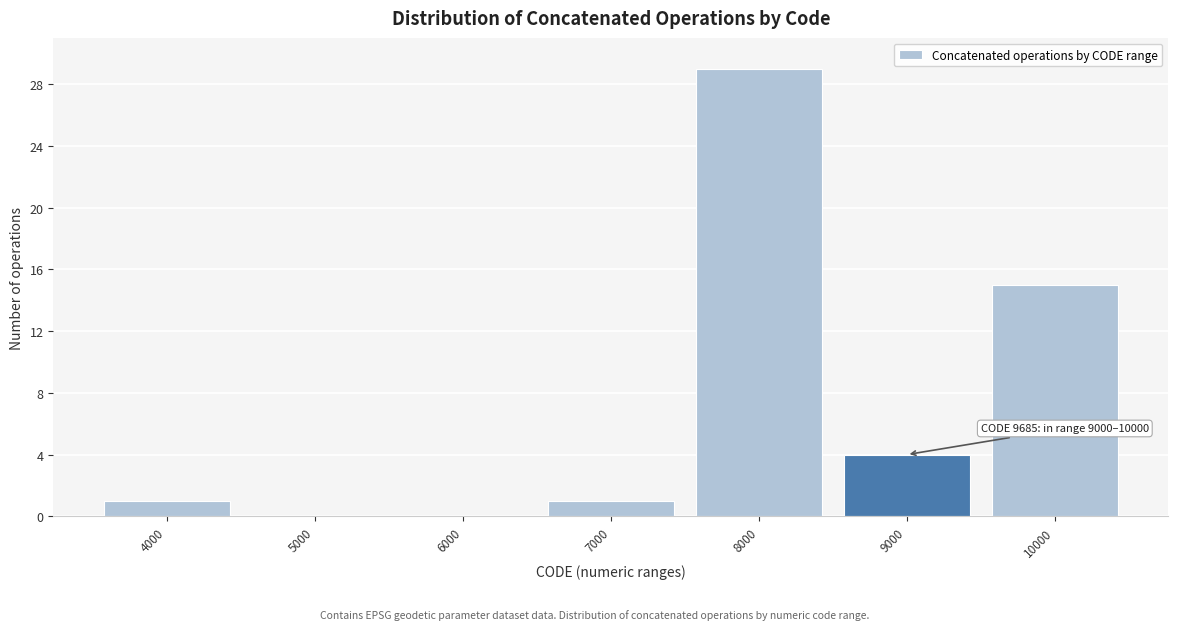

Reading left to right, what are all the values shown in this chart?

4000=1	5000=0	6000=0	7000=1	8000=29	9000=4	10000=15